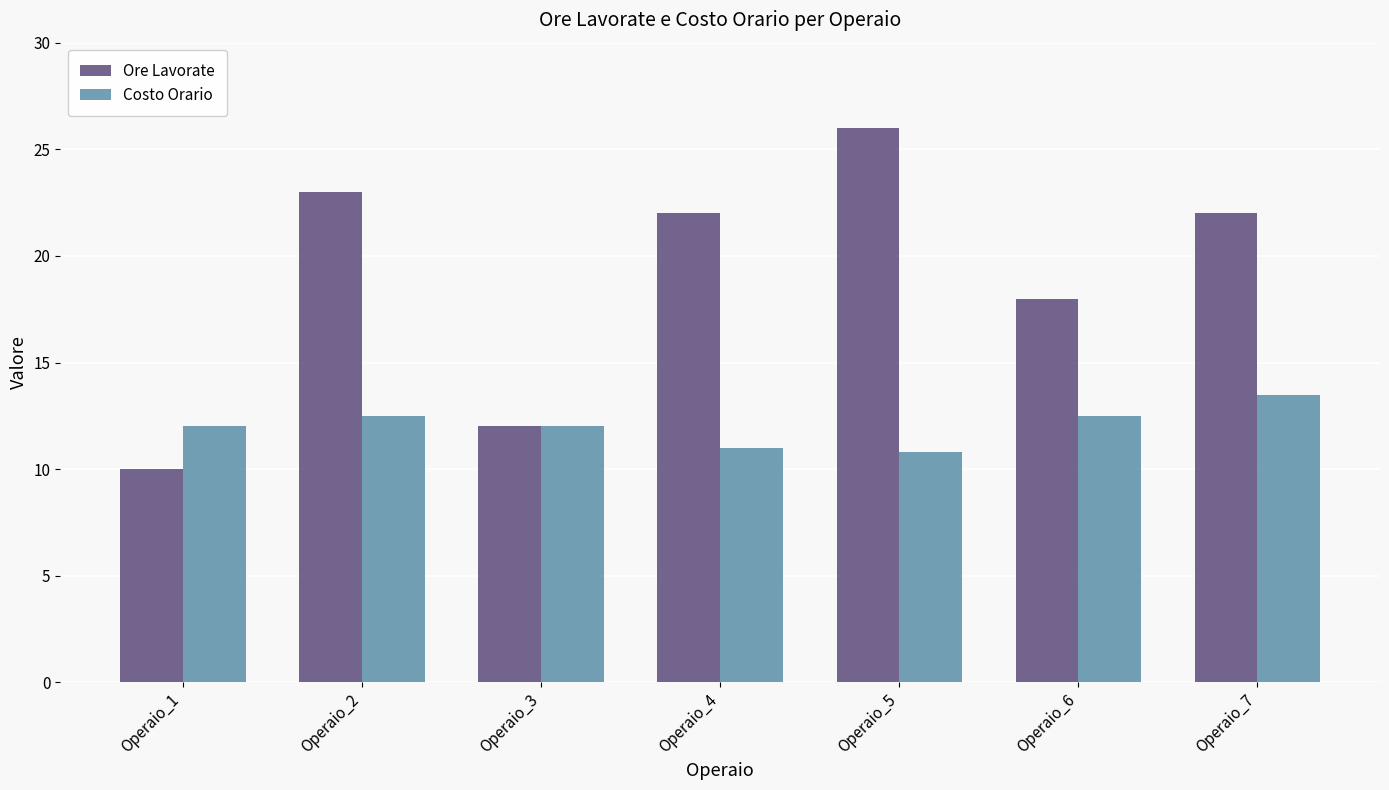

What is the difference between the Ore Lavorate values at Operaio_6 and Operaio_4?

4.0